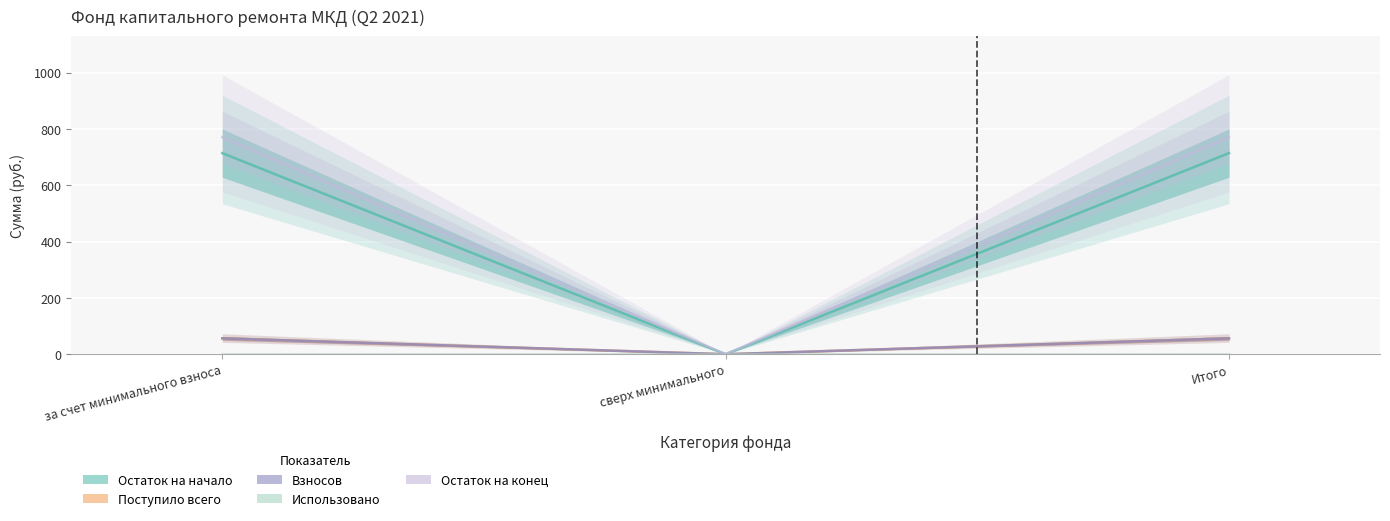

How many positive values does the Остаток на начало series have?

2